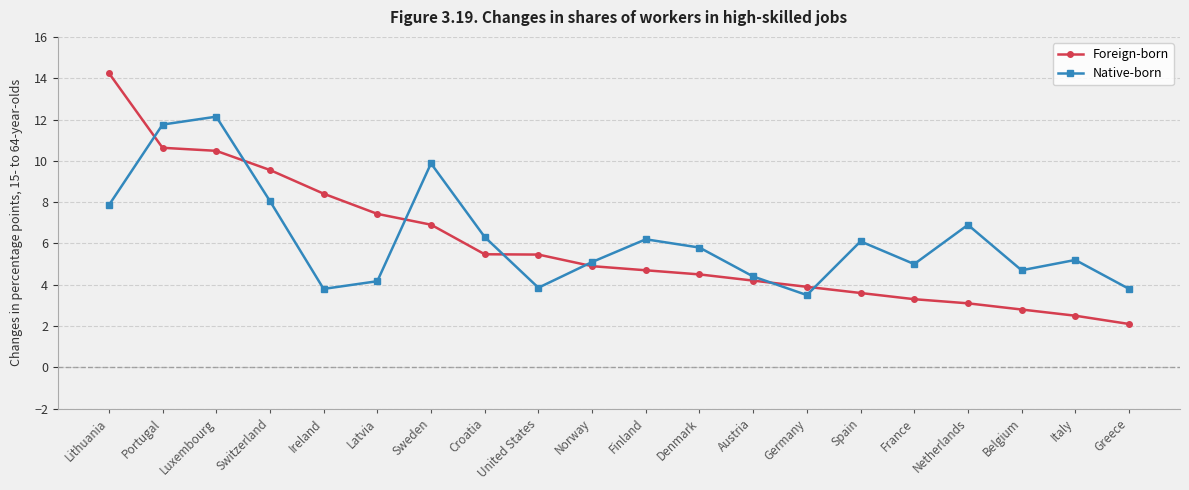

List the series in order of their peak value, highest first.

Foreign-born, Native-born